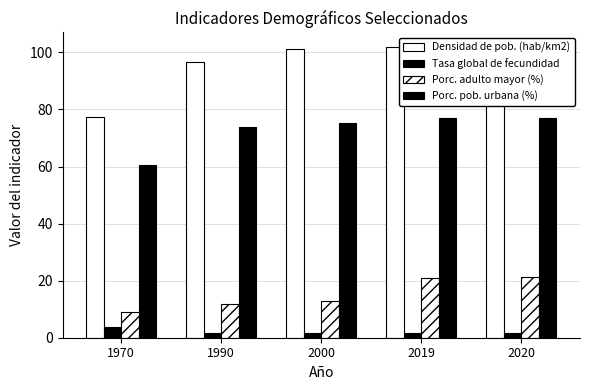

Which label corresponds to the smallest value in the chart?

2020